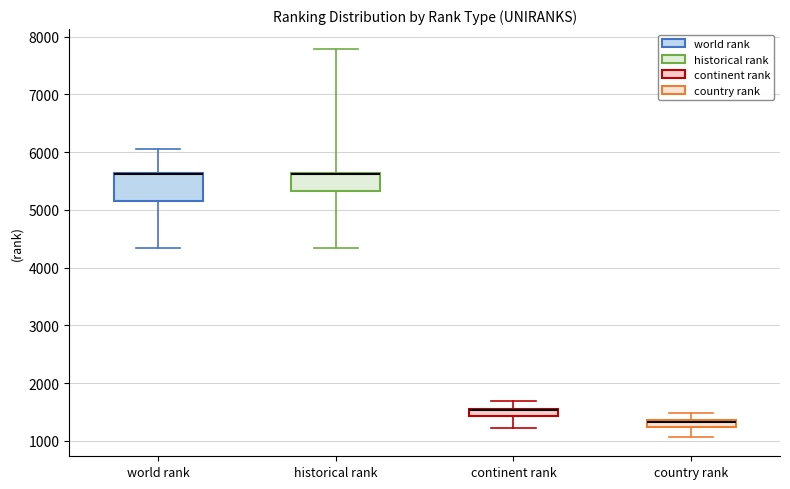

Where is the upper edge of the box for country rank on the y-axis? The values are not printed on the chart, so give them approximately, as read against the axis.

1400